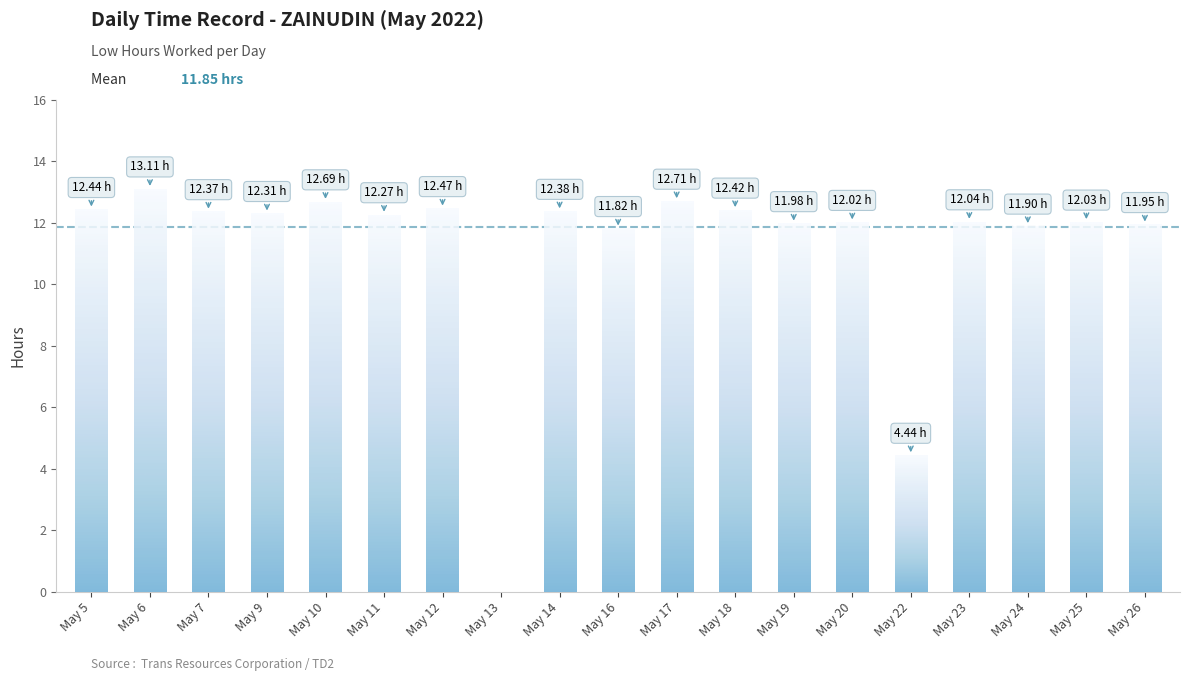

What is the average value?

11.2